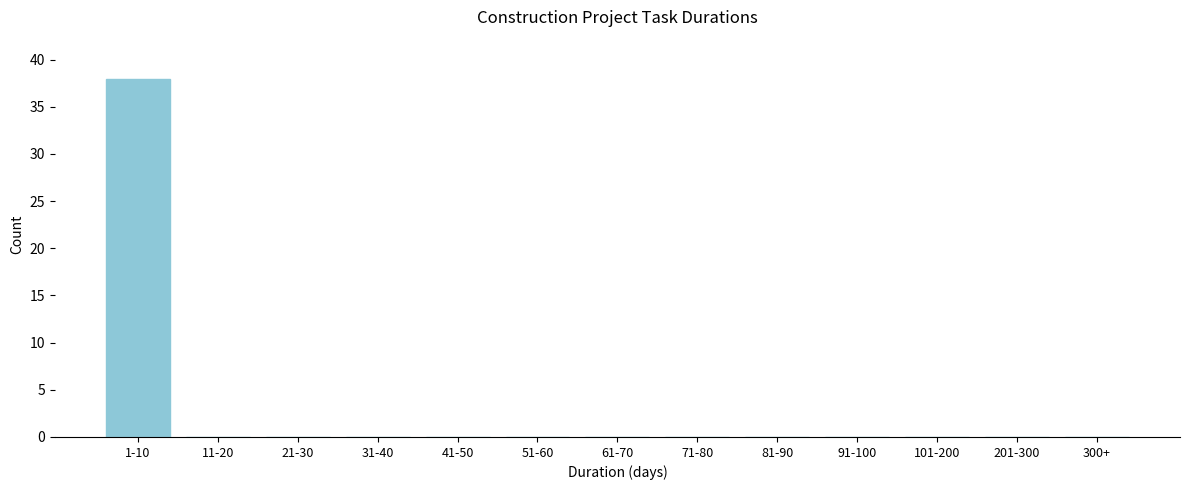

Reading left to right, transcribe all the data shown in this chart.

1-10=38	11-20=0	21-30=0	31-40=0	41-50=0	51-60=0	61-70=0	71-80=0	81-90=0	91-100=0	101-200=0	201-300=0	300+=0